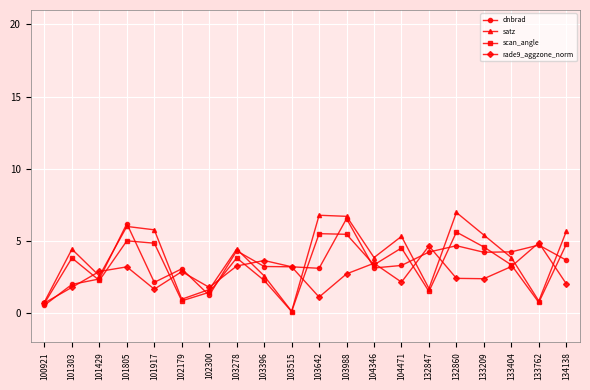

What is the total value across all series at 104471?

15.3